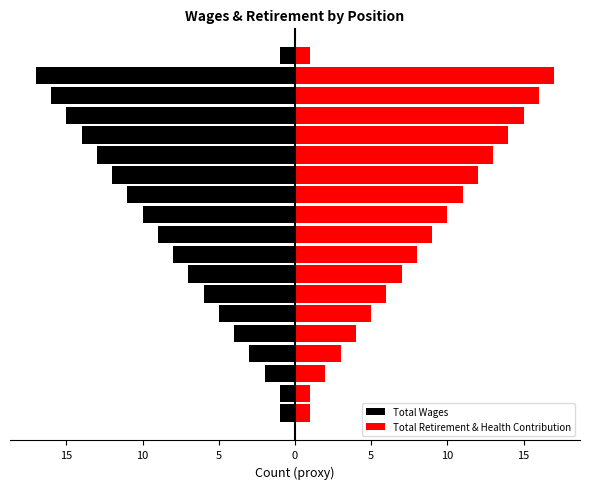

What is the minimum value shown in the chart?

-17